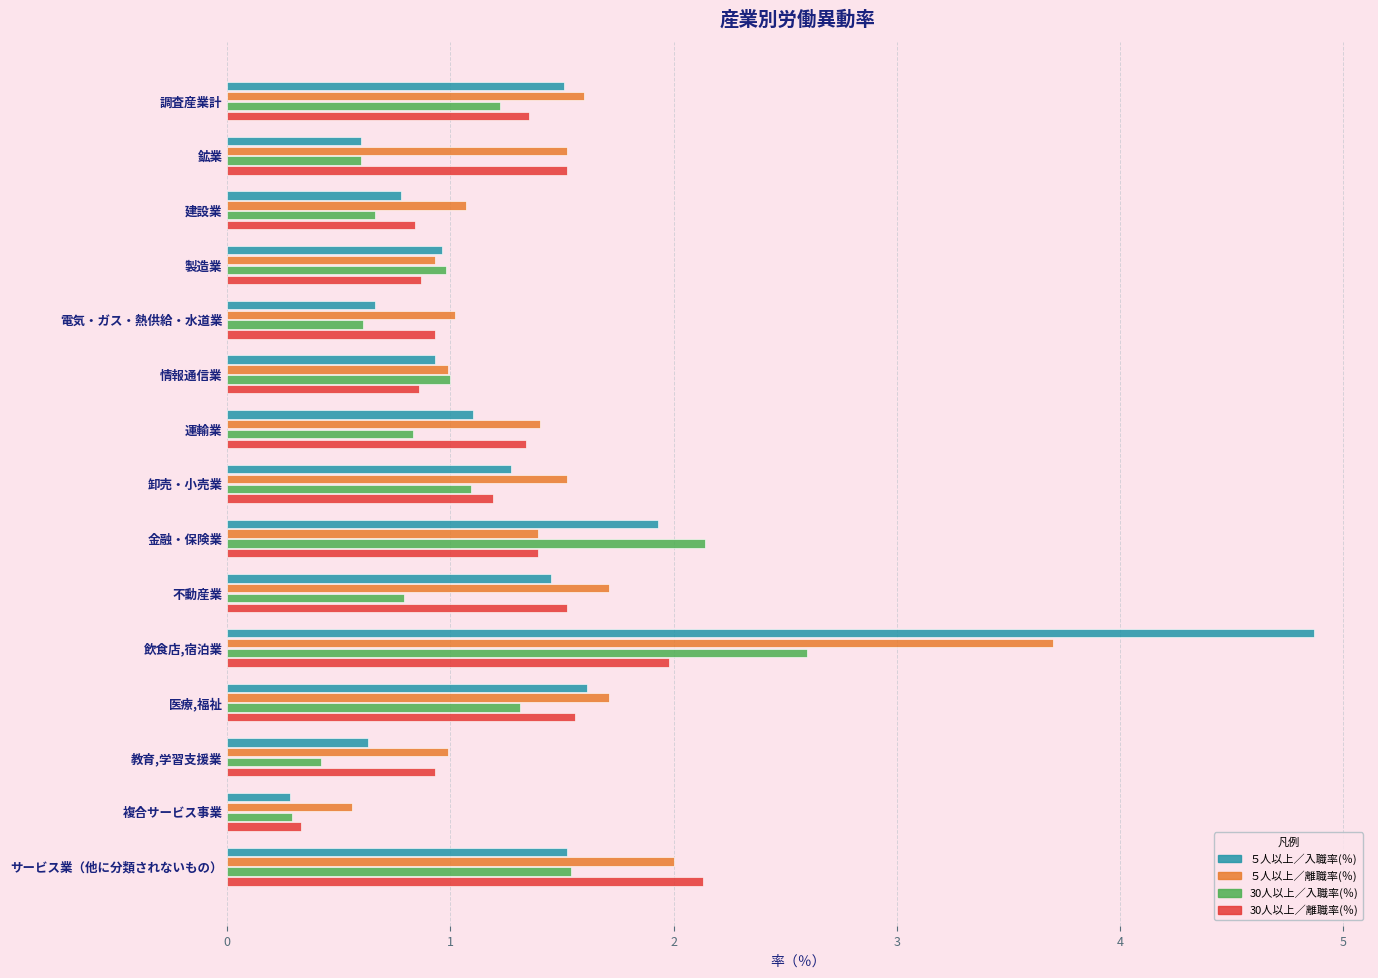

Which series has the largest range (max minus min)?

５人以上／入職率(％)